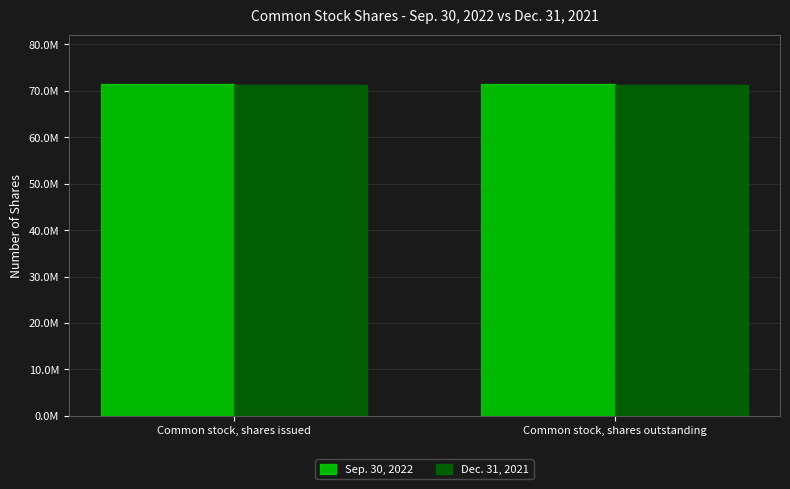

At Common stock, shares issued, list the series in order from largest to smallest.

Sep. 30, 2022, Dec. 31, 2021